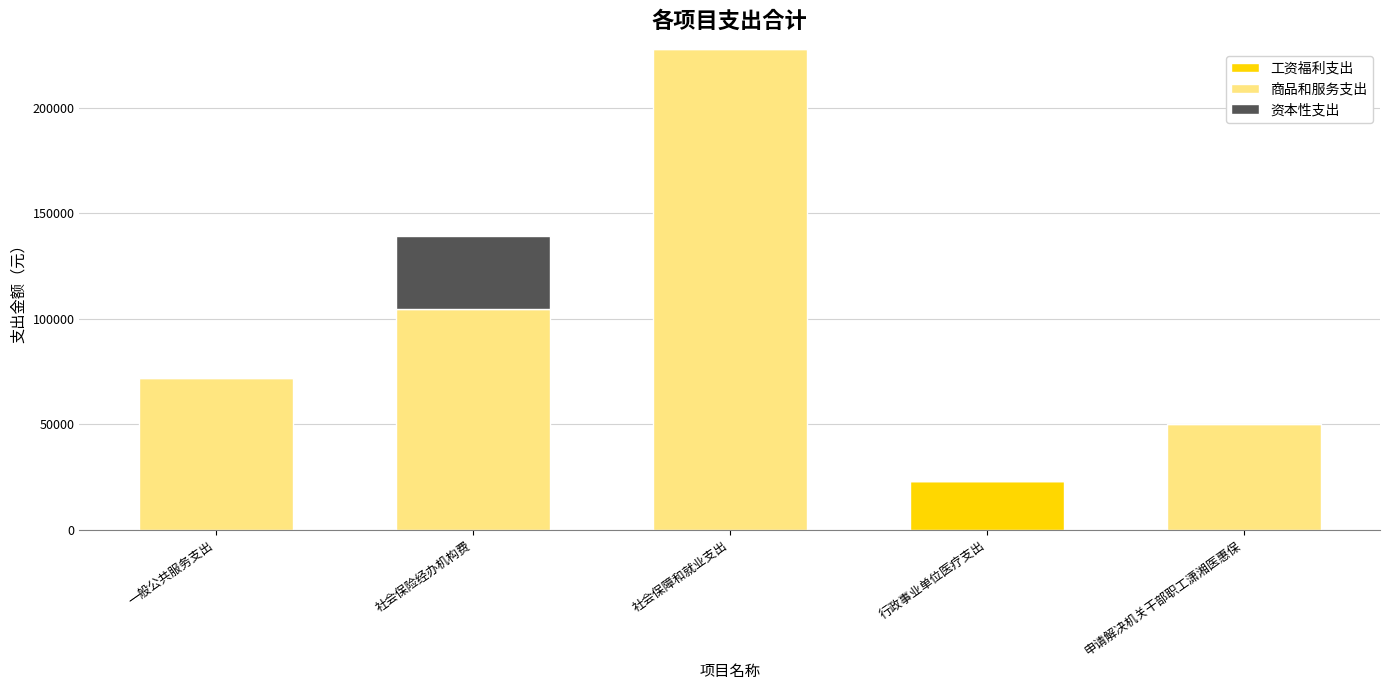

What is the sum of the 工资福利支出 values at 社会保障和就业支出 and 行政事业单位医疗支出?

23004.9